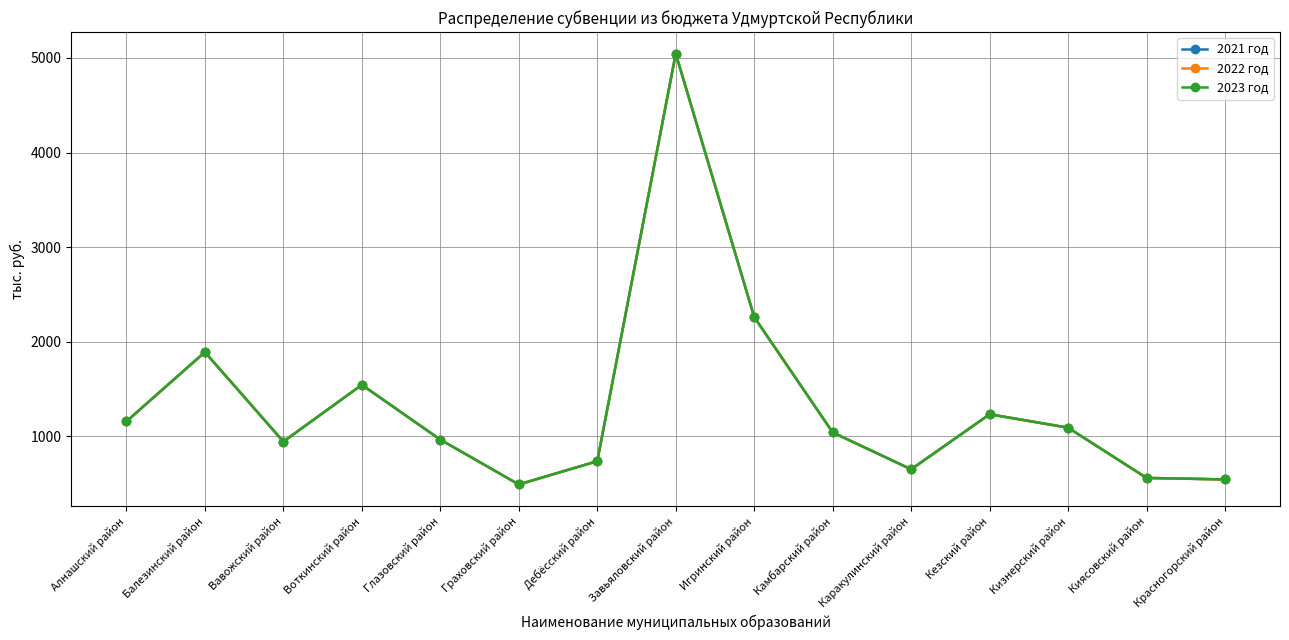

What is the sum of the 2022 год values at Киясовский район and Игринский район?

2822